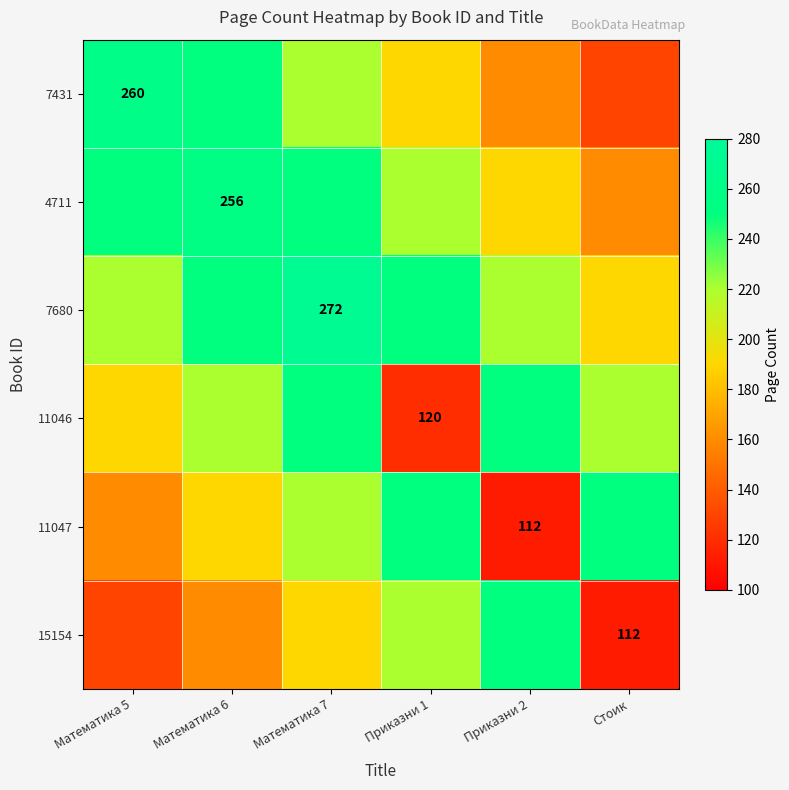

What is the difference between the highest and lowest values at Математика 7?

82